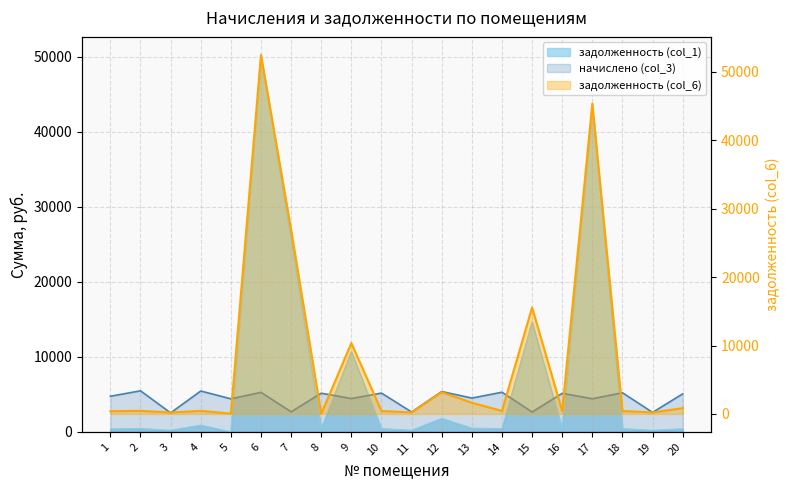

How many times do начислено (col_3) and задолженность (col_6) cross each other?

8